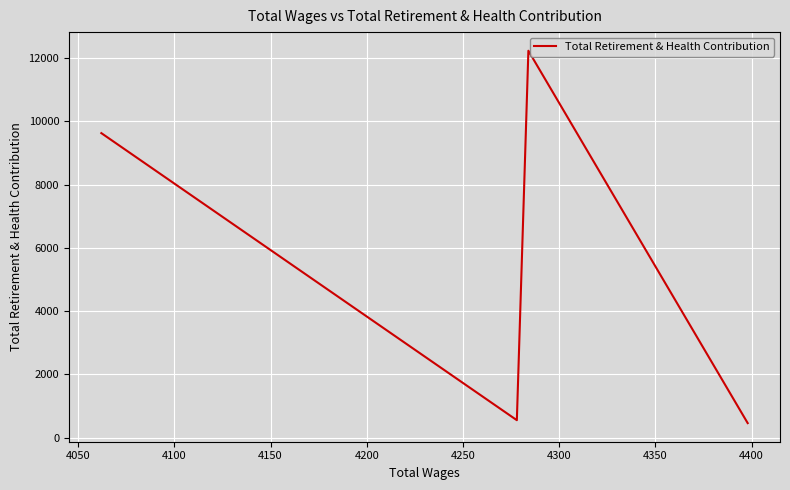

What is the maximum value shown in the chart?

12226